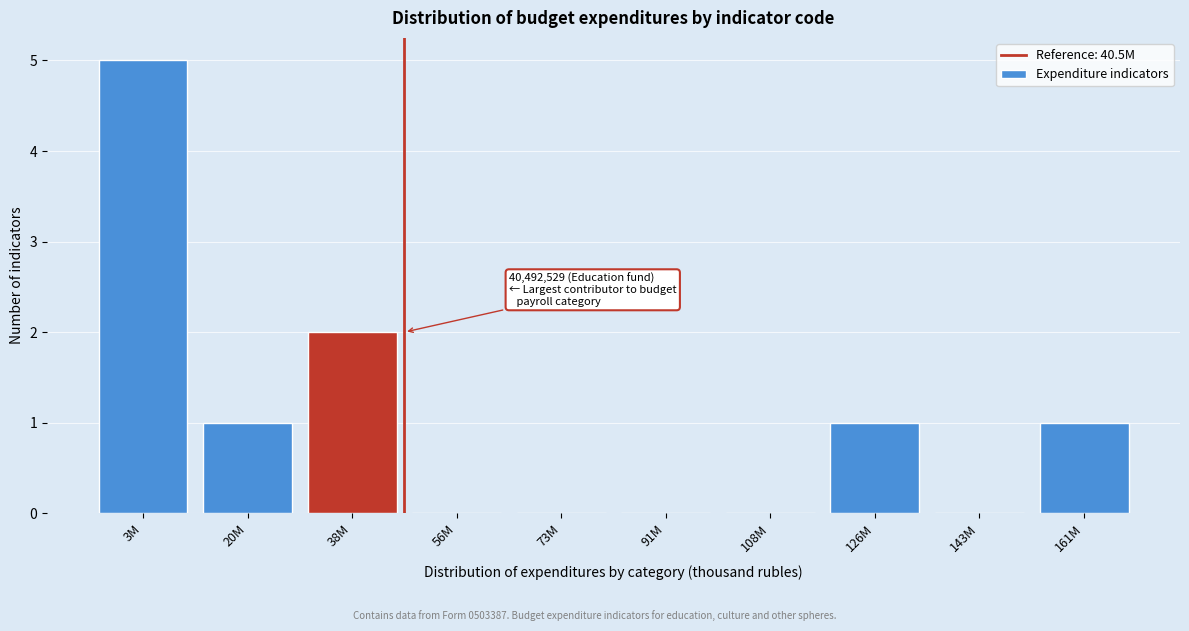

Reading left to right, extract all data points from this chart.

3M=5	20M=1	38M=2	56M=0	73M=0	91M=0	108M=0	126M=1	143M=0	161M=1